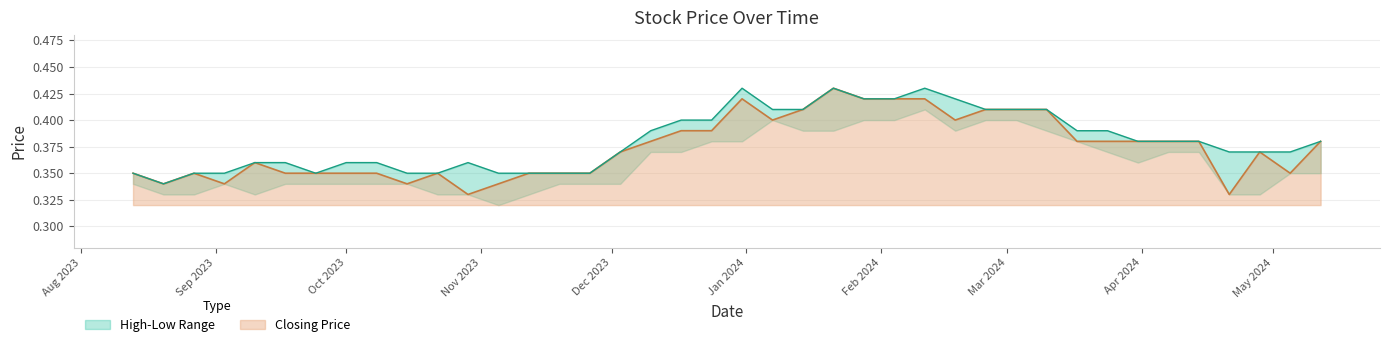

Where is Low nearest to the value 0?

05/11/2023